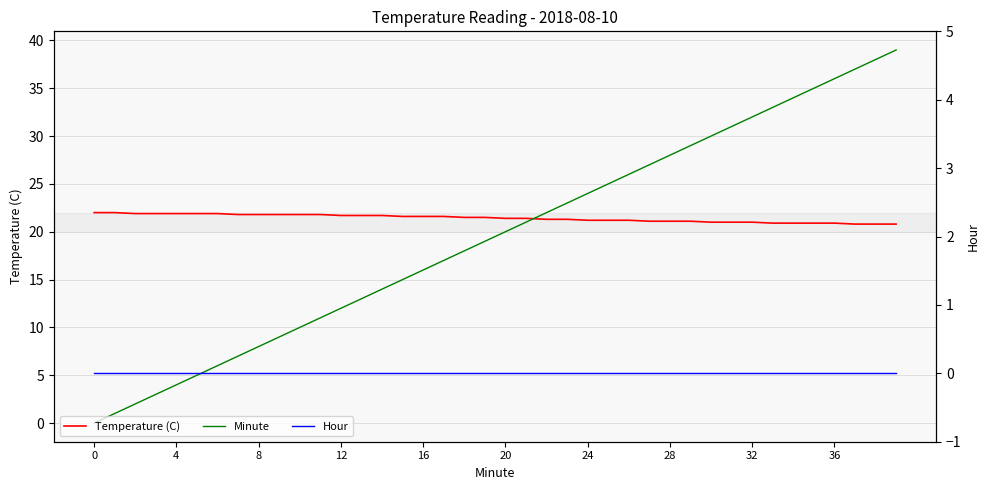

What is the total value across all series at 12?

24.9